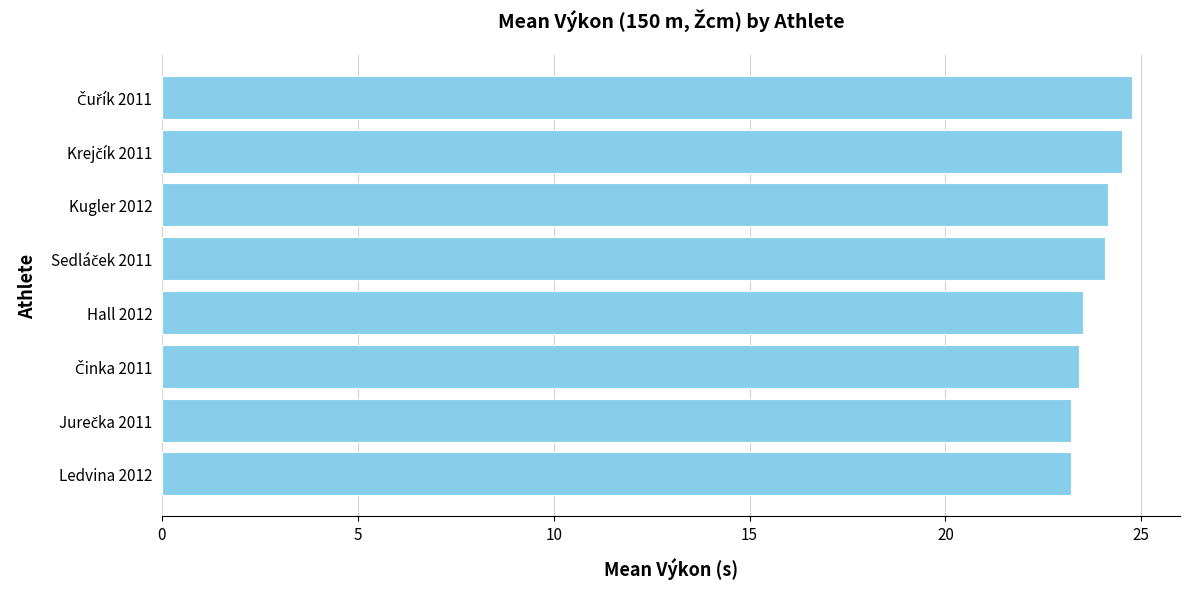

What is the minimum value shown in the chart?

23.2